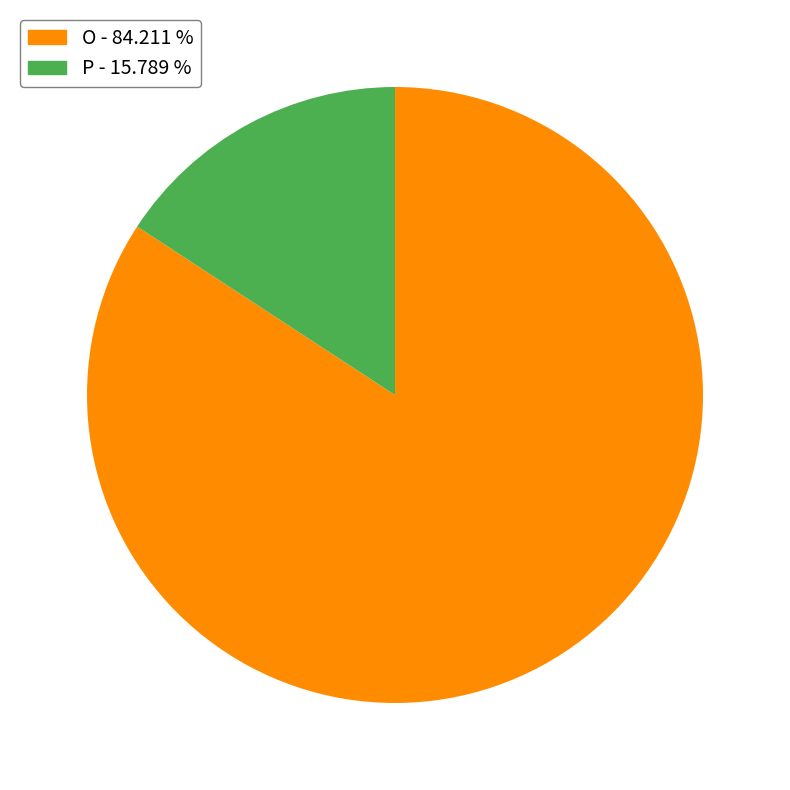

Which slice is the largest?

O